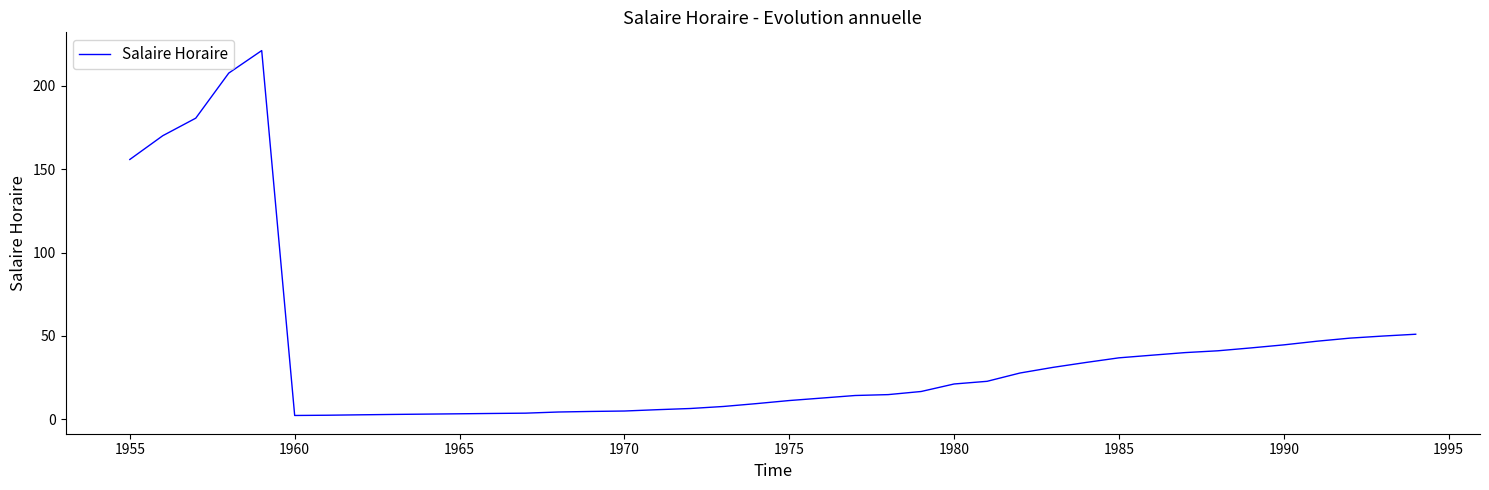

Where does the data first go above 21?

1955